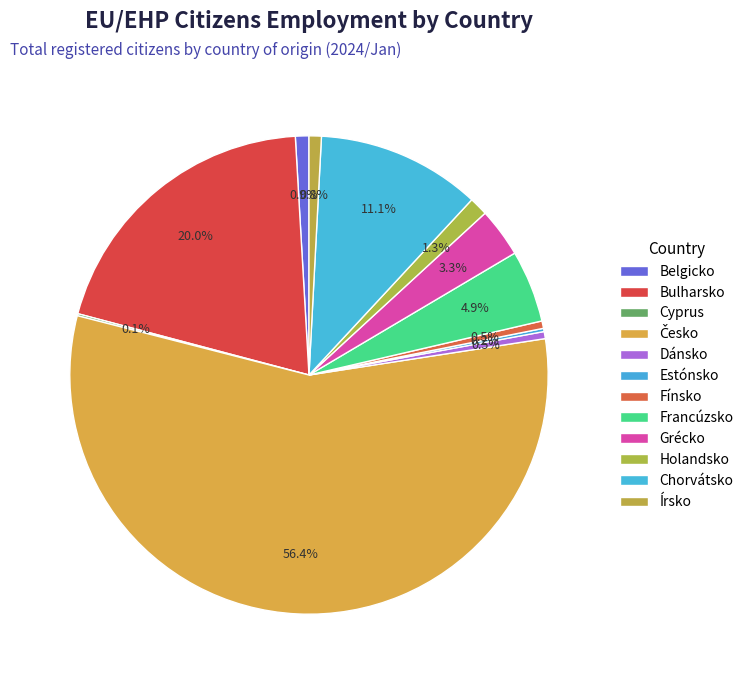

Rank the categories by value from highest to lowest.

Česko, Bulharsko, Chorvátsko, Francúzsko, Grécko, Holandsko, Belgicko, Írsko, Fínsko, Dánsko, Estónsko, Cyprus